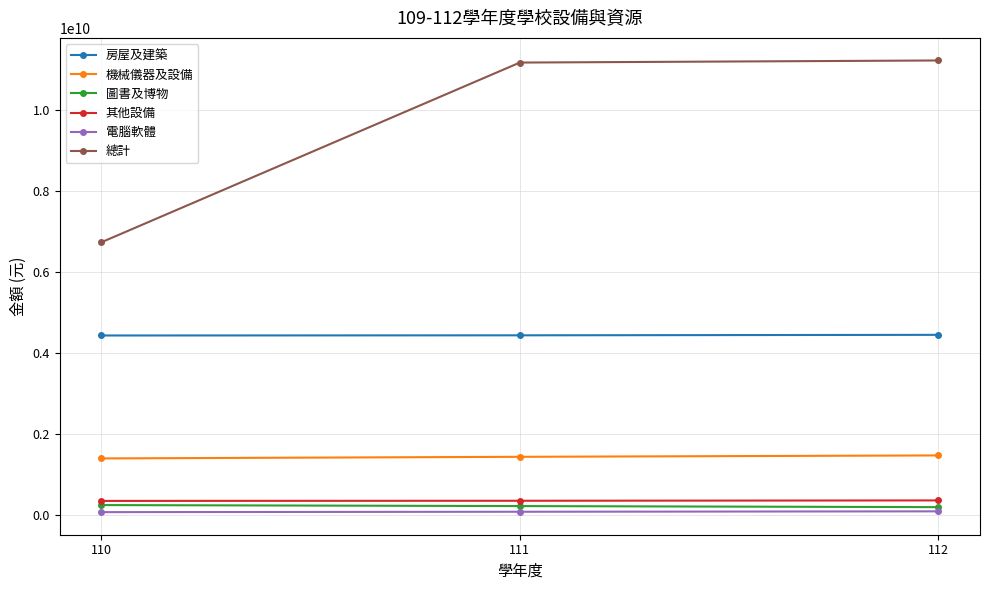

Is this an area chart (filled region under the line)?

No